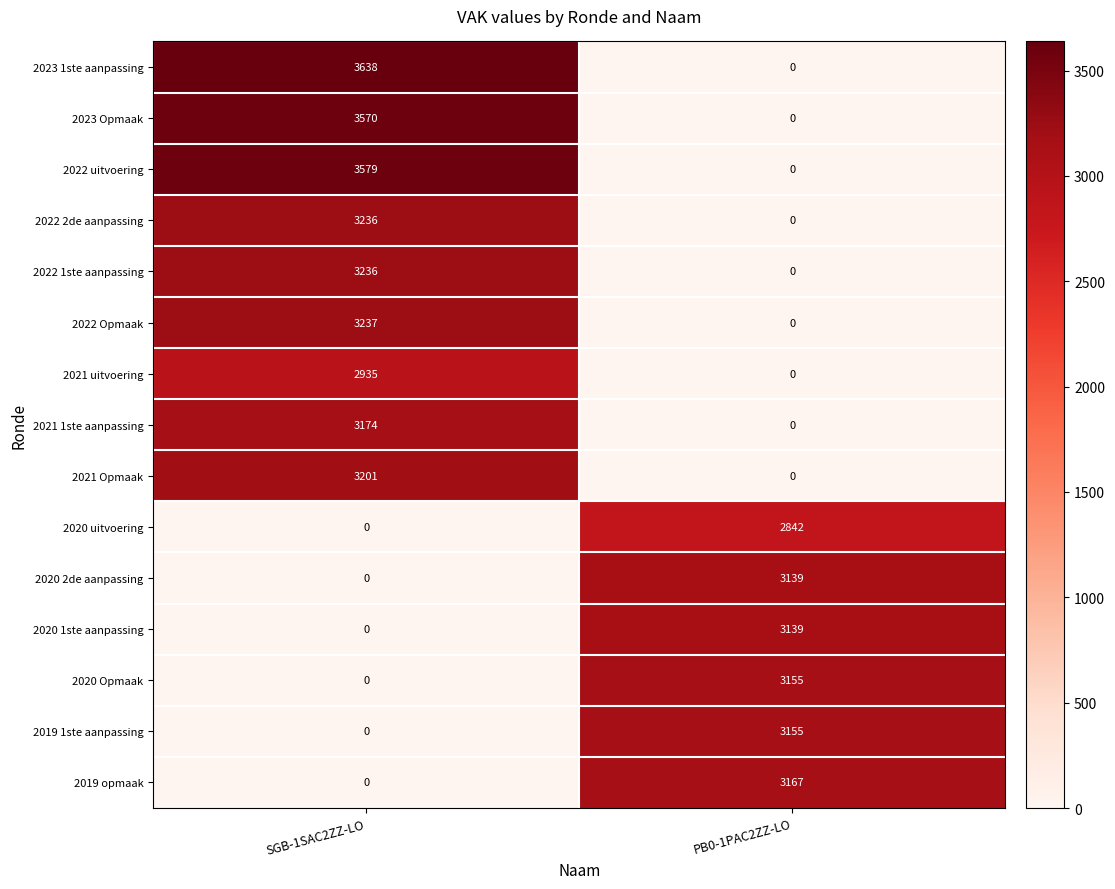

Which category has the lowest value in the 2022 1ste aanpassing series?

PB0-1PAC2ZZ-LO